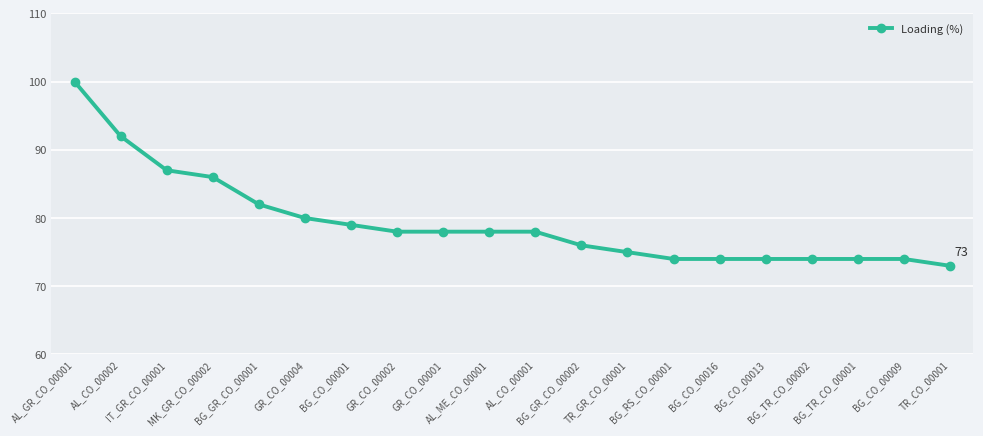

The chart shows a value of 87 at IT_GR_CO_00001. True or false?

True